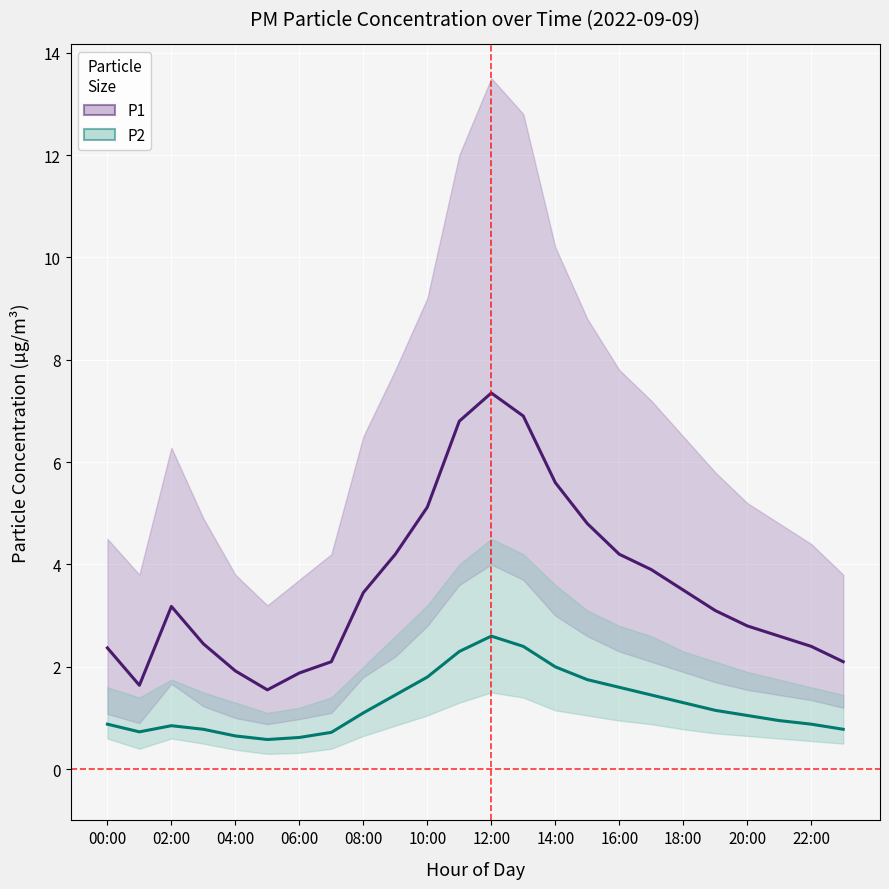

What is the lowest value of the P1 series?

1.6